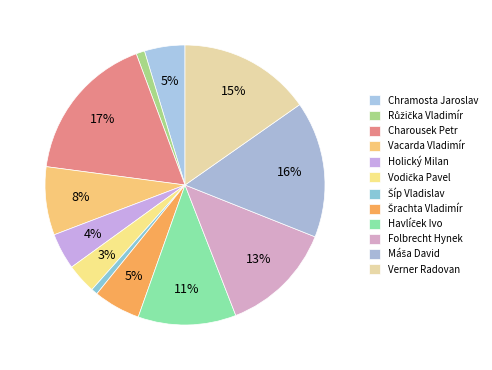

To the nearest percent, what is the average slice percentage?

8%